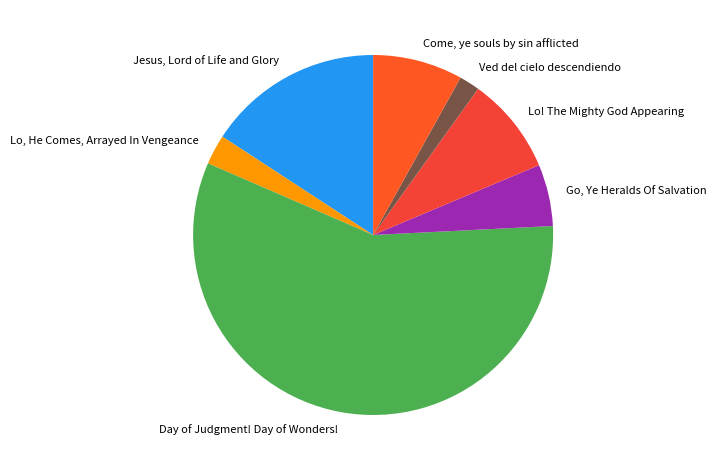

What is the largest slice in the pie chart?

Day of Judgment! Day of Wonders!